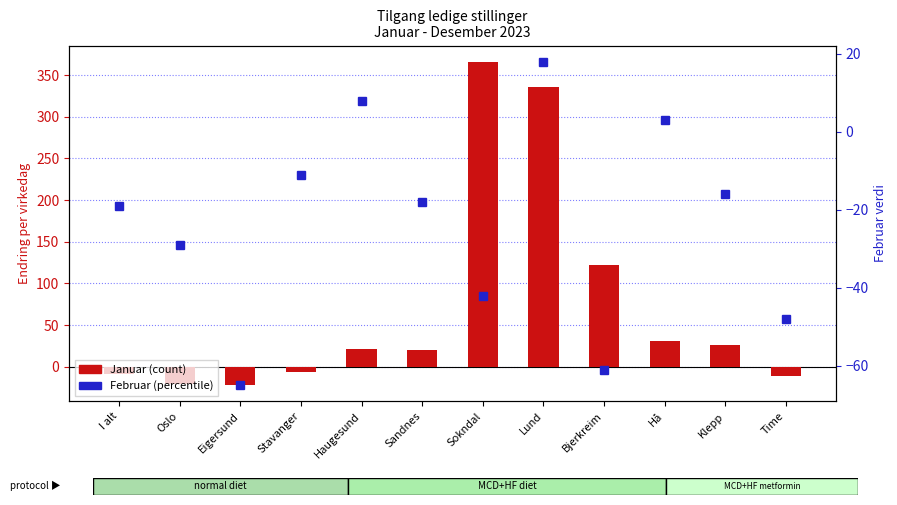

Reading right to left, extract all data points from this chart.

Januar: -11	26	31	122	336	366	20	22	-6	-22	-21	-8
Februar: -48	-16	3	-61	18	-42	-18	8	-11	-65	-29	-19